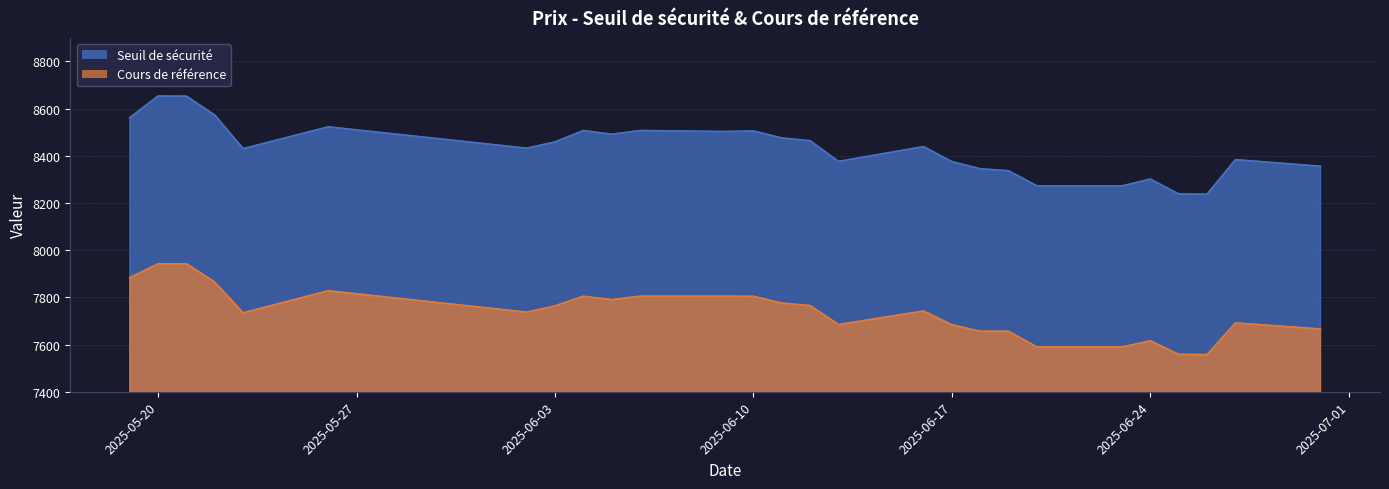

Which series changed the most between 2025-05-20 and 2025-06-17?

Seuil de sécurité